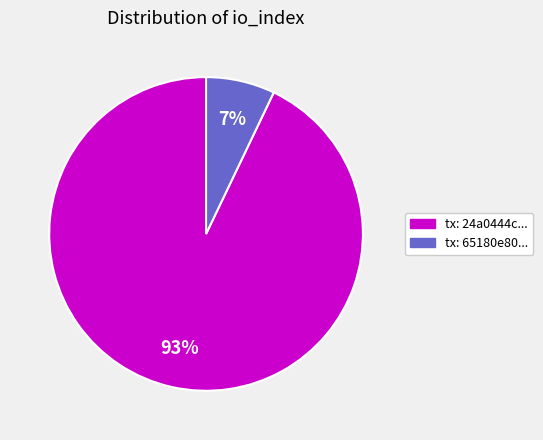

Combined, do tx: 65180e80... and tx: 24a0444c... account for over 50%?

Yes